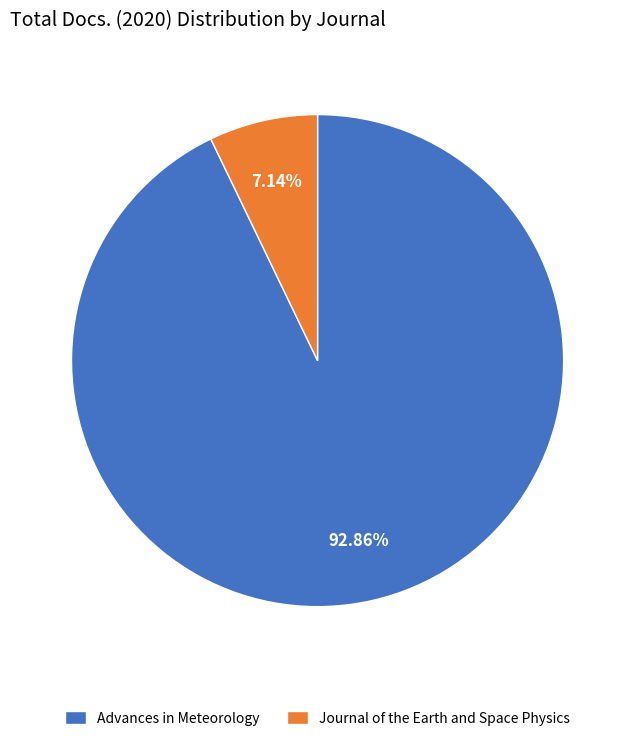

Count the number of slices in the pie.

2